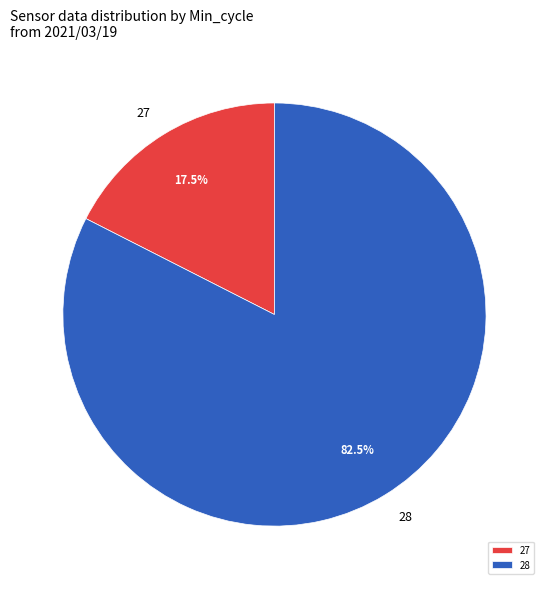

Is there any slice that represents more than half of the pie?

Yes